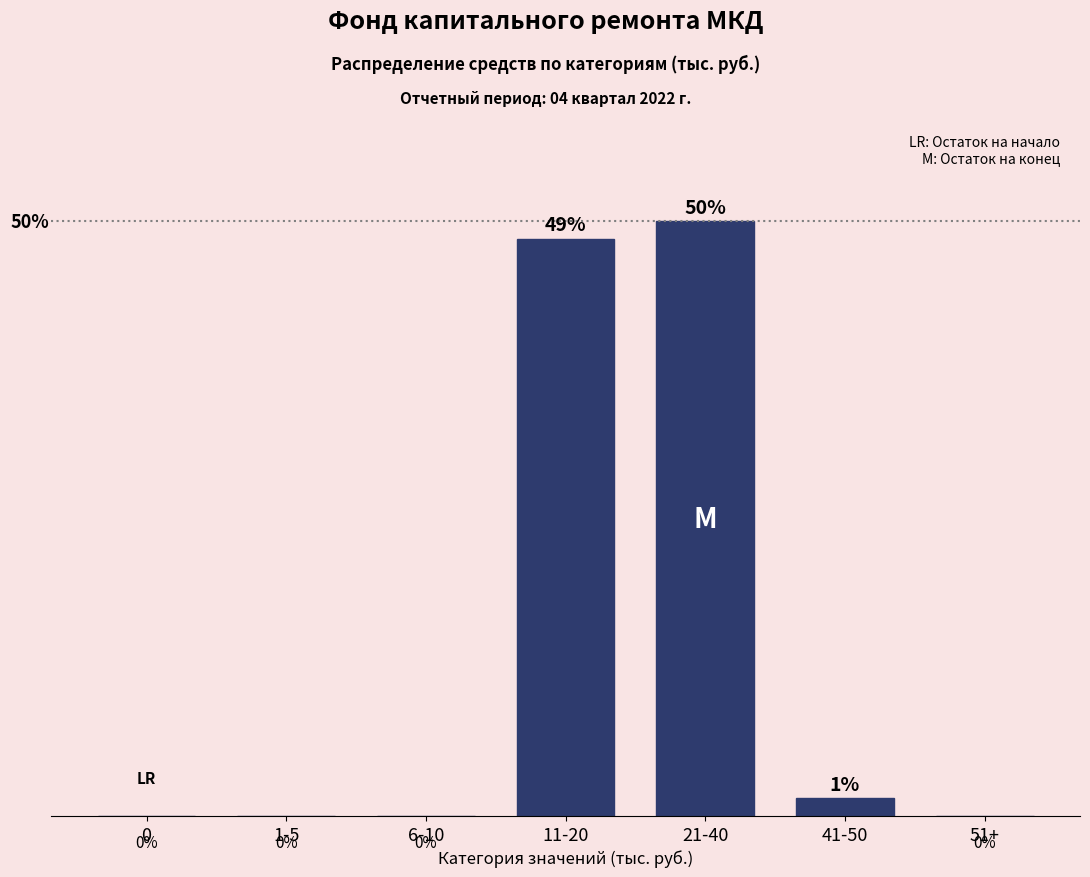

Which label corresponds to the largest value in the chart?

21-40